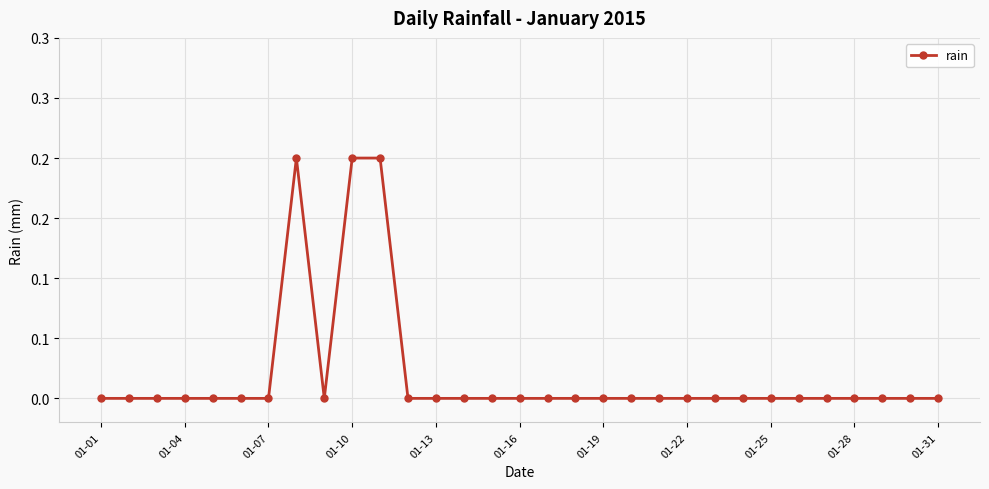

Does the chart have visible grid lines?

Yes